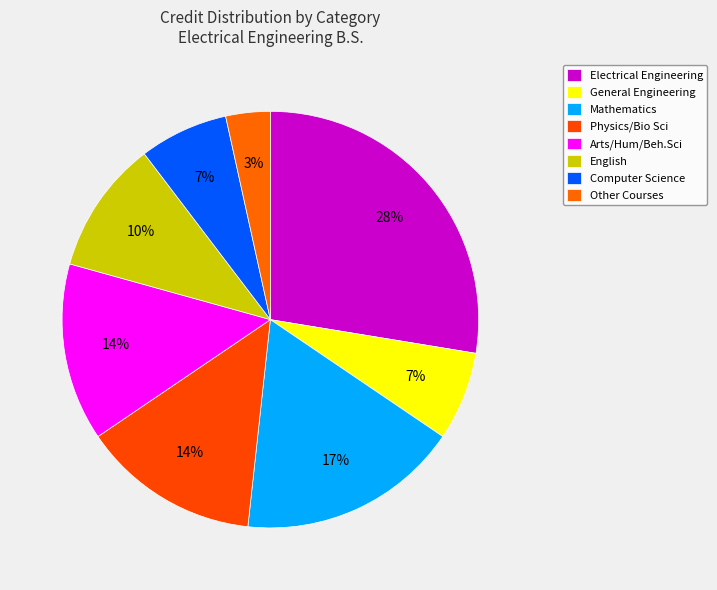

Does any single category account for the majority?

No